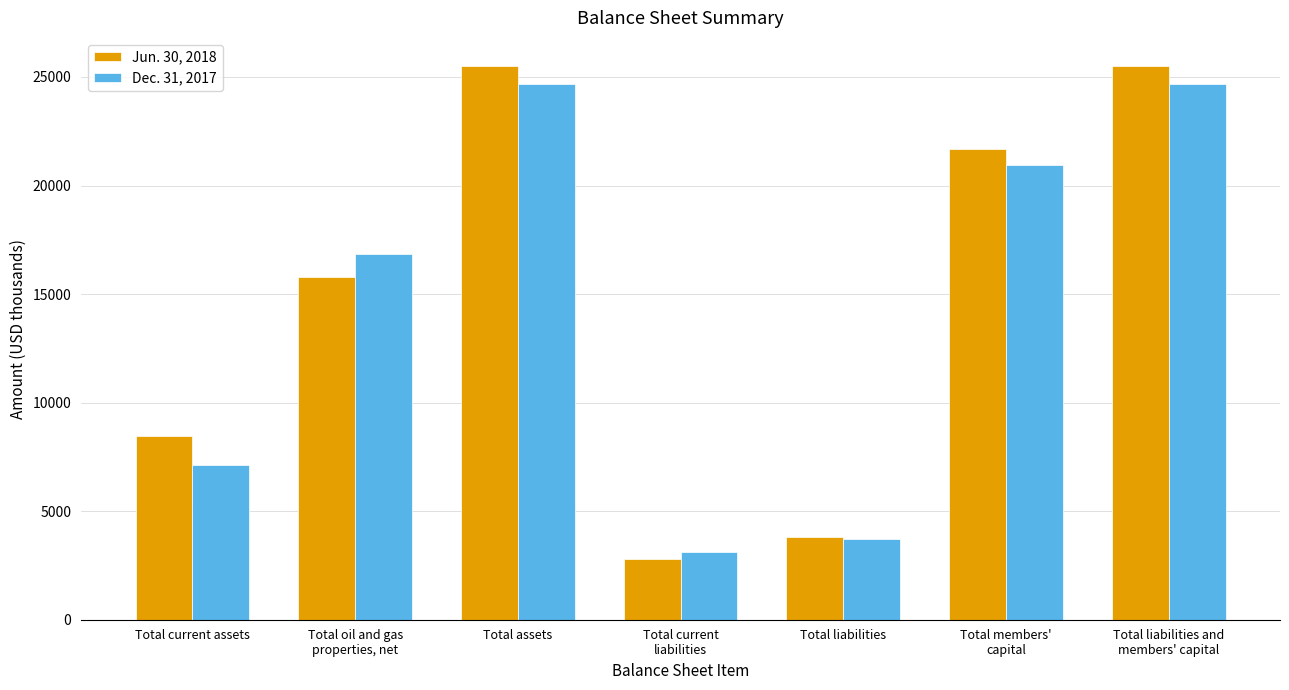

True or false: Jun. 30, 2018 has a value of 7393 at Total members'
capital.

False